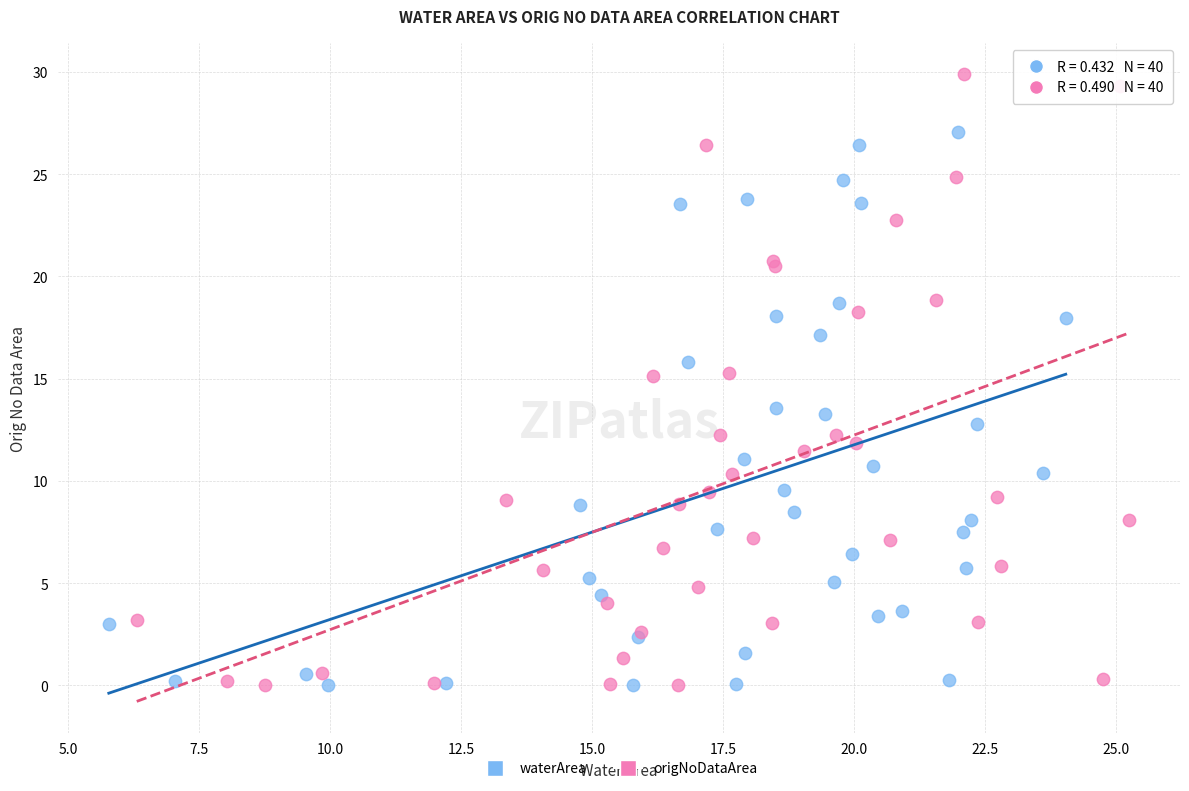

Which series contains the highest Y value?

origNoDataArea